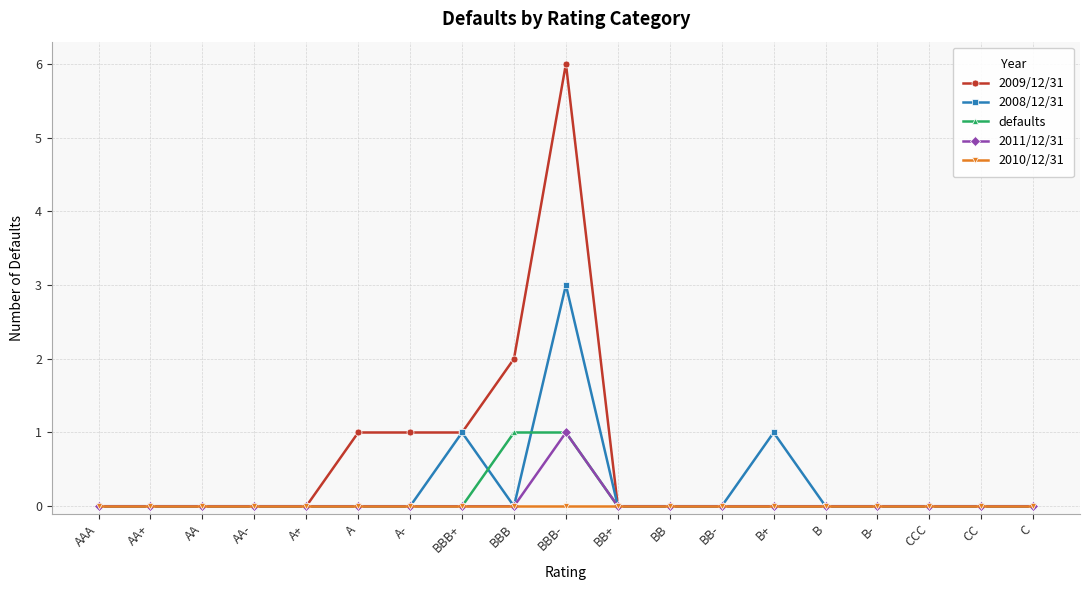

What is the label of the 16th point from the right?

AA-